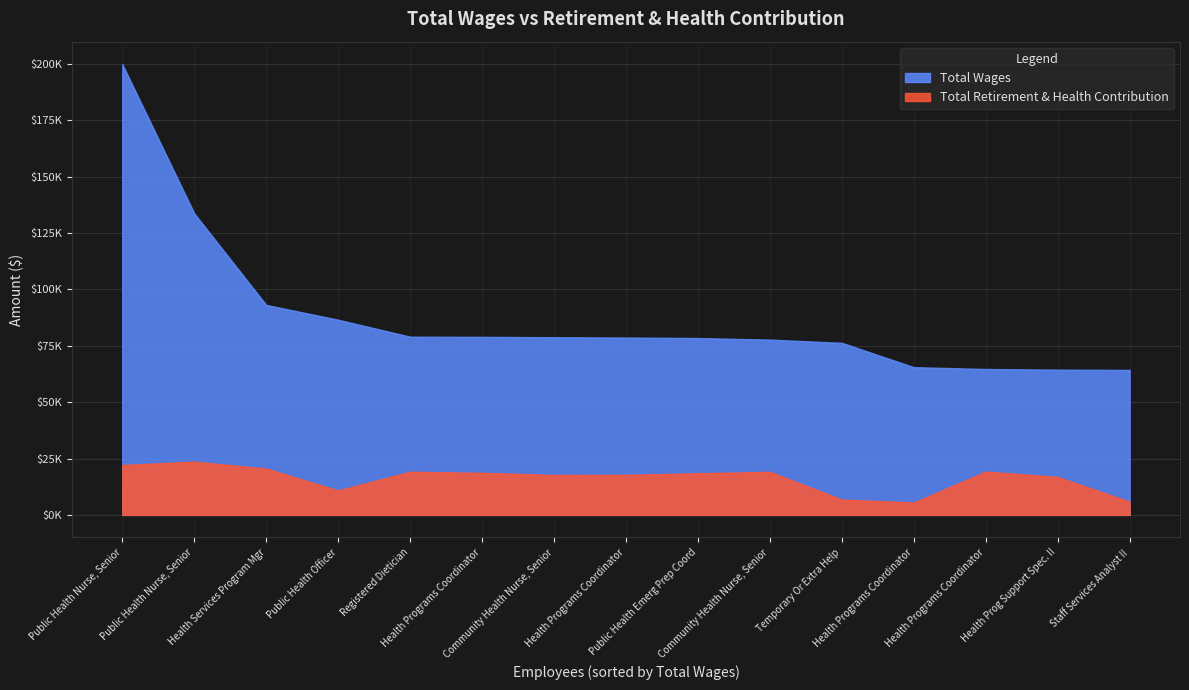

At which category does the chart reach its peak across all series?

Public Health Nurse, Senior (199902)